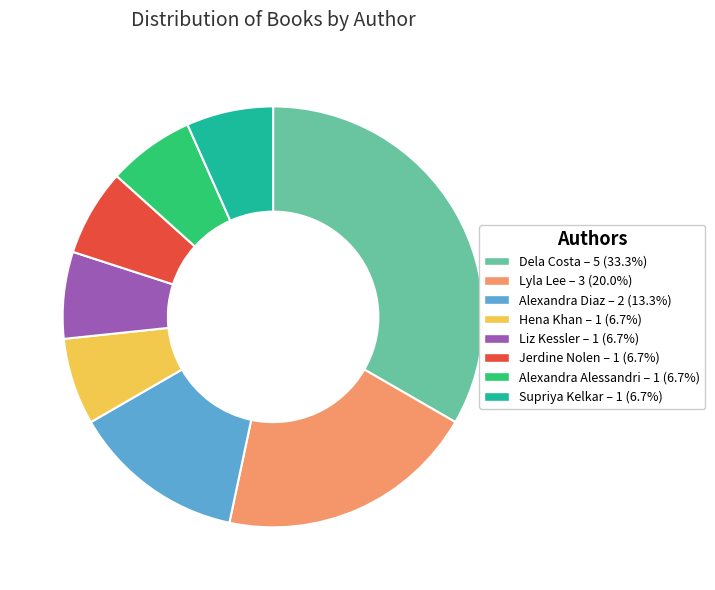

Does any single category account for the majority?

No